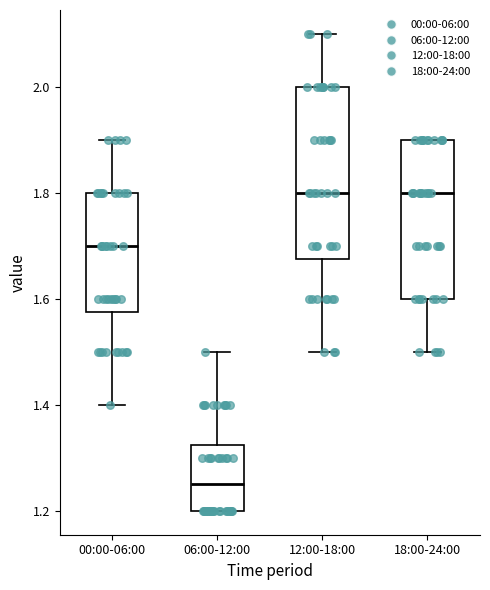

Where does the lower whisker of the box for 12:00-18:00 end on the y-axis? The values are not printed on the chart, so give them approximately, as read against the axis.

1.50